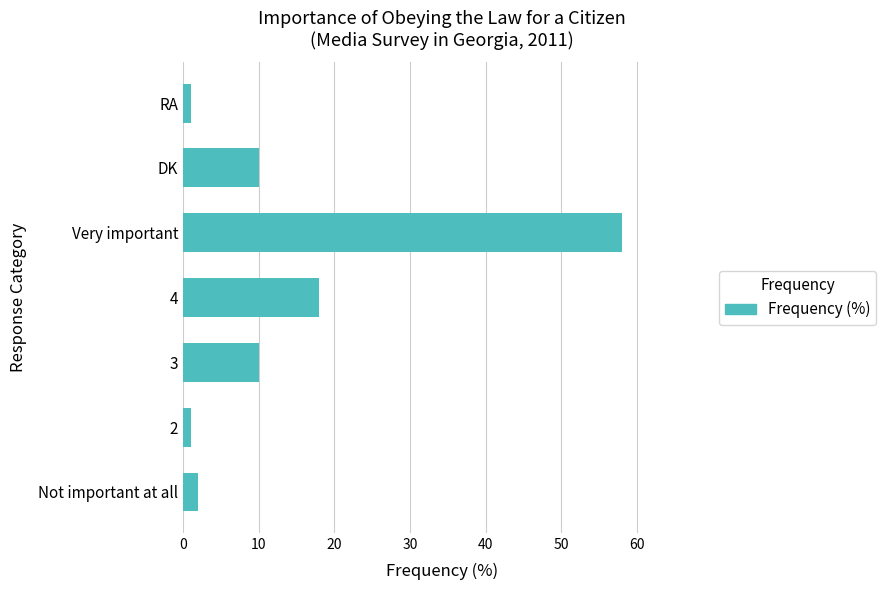

What is the maximum value shown in the chart?

58